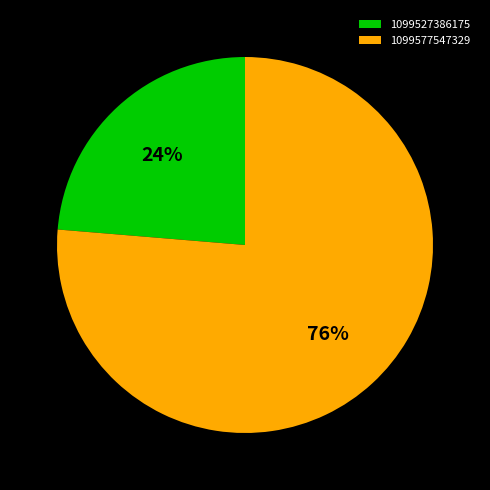

Which category accounts for the majority?

1099577547329